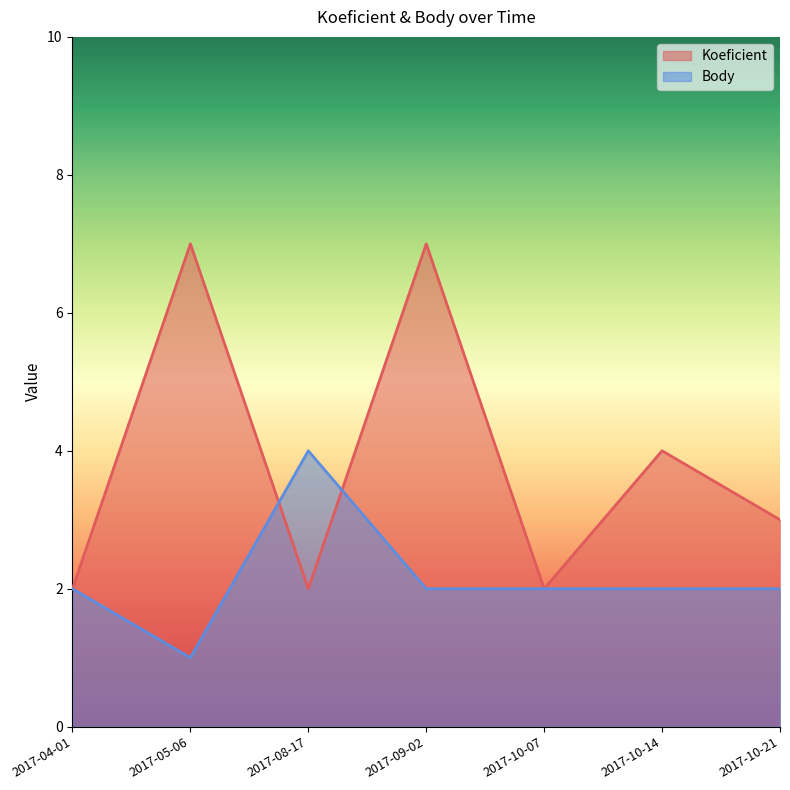

Is the value of Body at 2017-08-17 greater than the value of Koeficient at 2017-10-21?

Yes